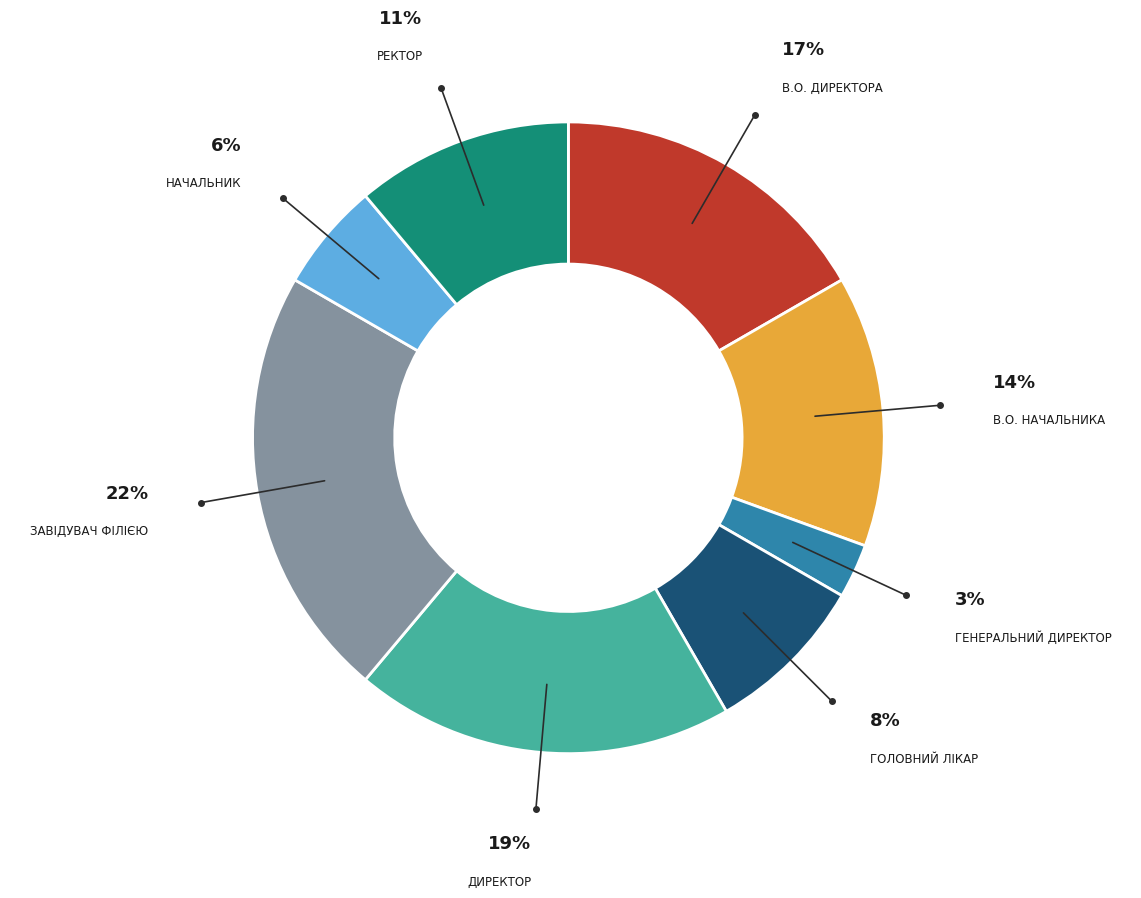

Is there any slice that represents more than half of the pie?

No